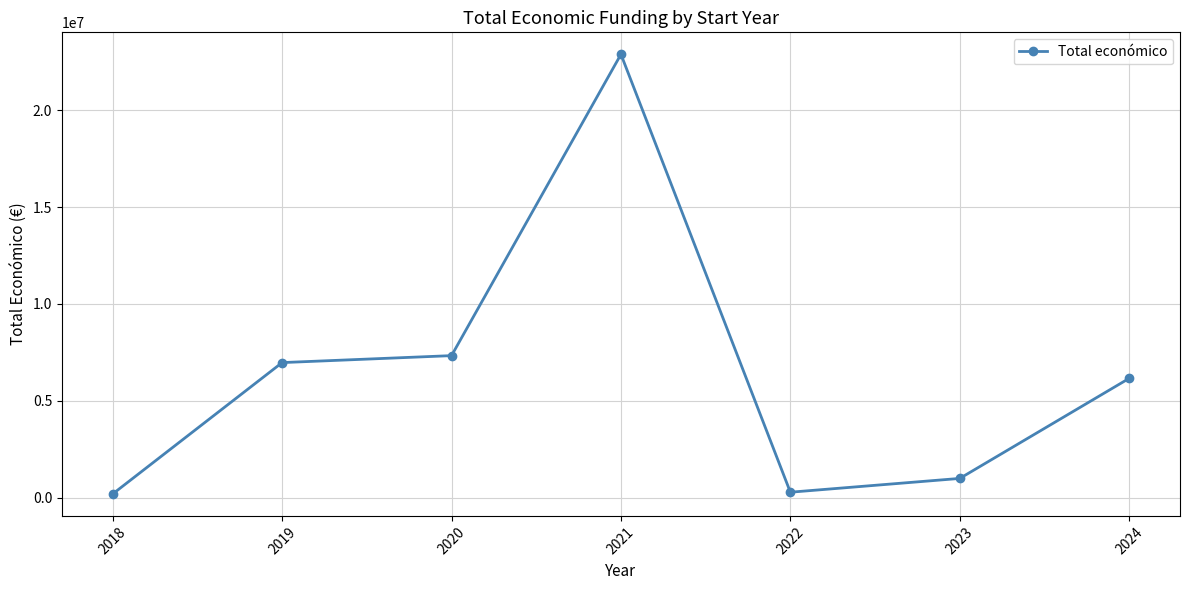

How many lines are shown in the chart?

1